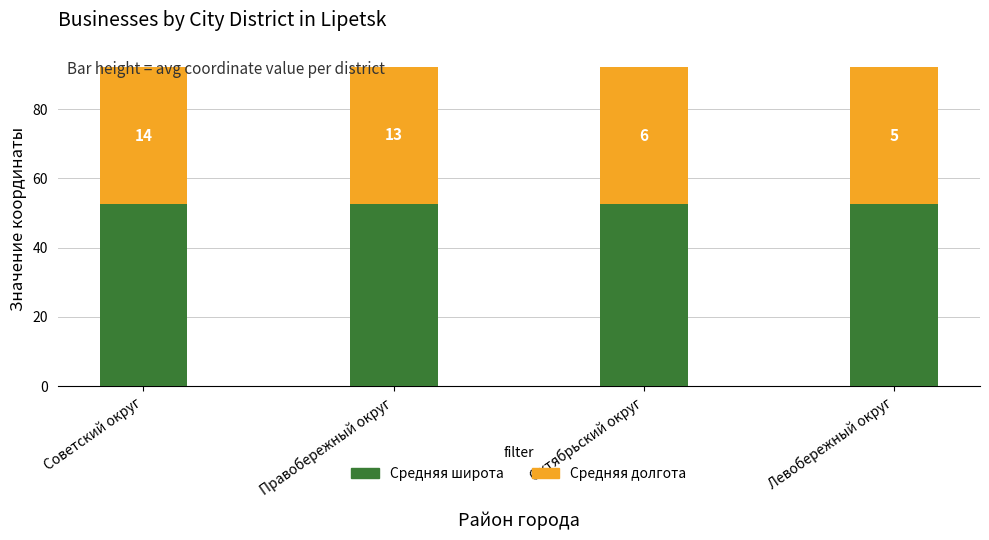

Does the chart contain stacked bars?

Yes